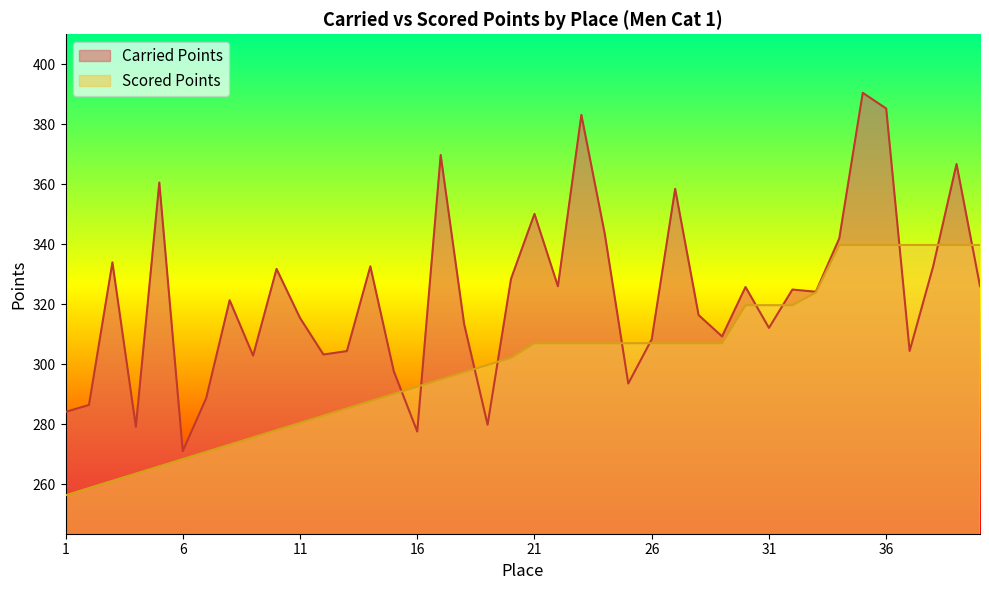

Where is the first local minimum for Carried Points?

4